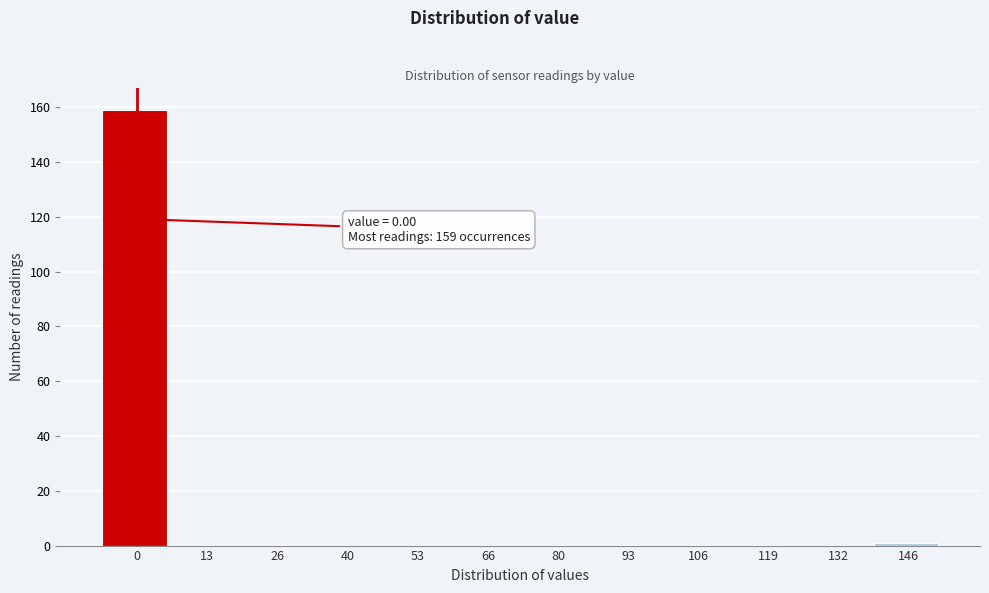

Reading left to right, what are all the values shown in this chart?

0=159	13=0	26=0	40=0	53=0	66=0	80=0	93=0	106=0	119=0	132=0	146=1